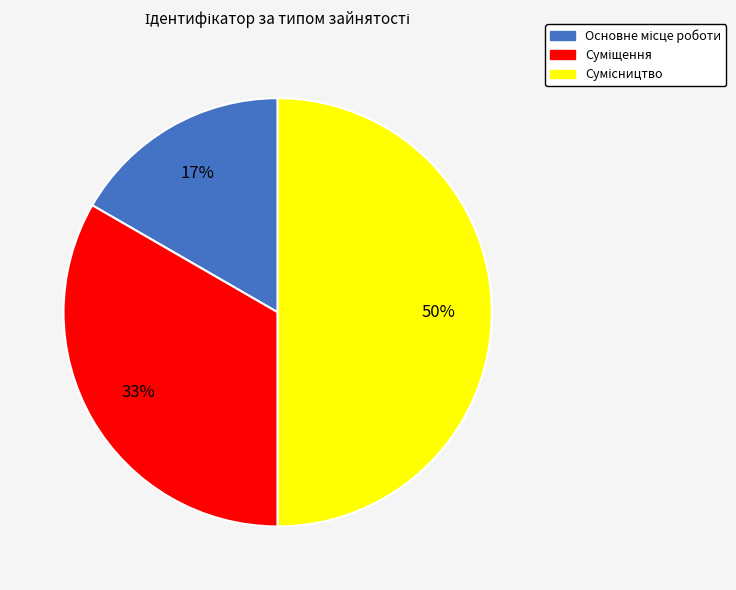

To the nearest percent, what is the difference between the largest and smallest slice percentages?

33%